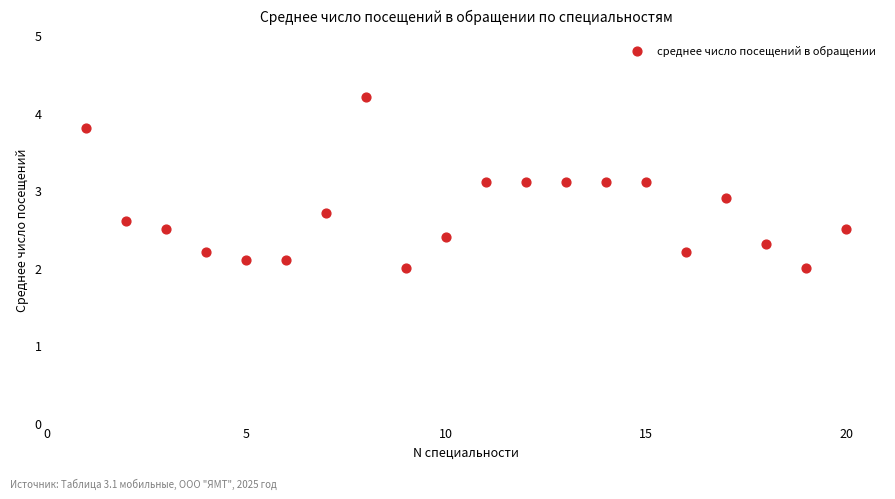

What is the range of Y values (max minus min)?

2.2